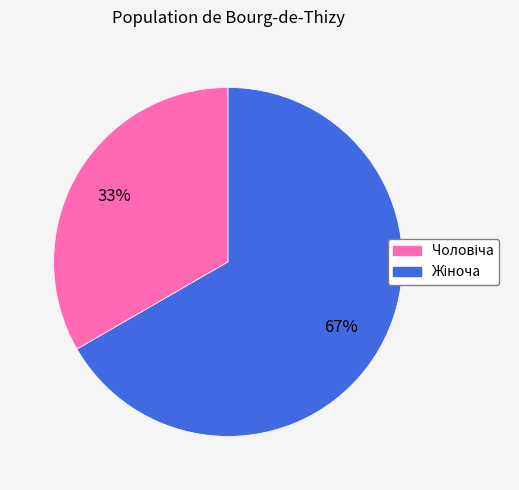

To the nearest percent, what is the average slice percentage?

50%